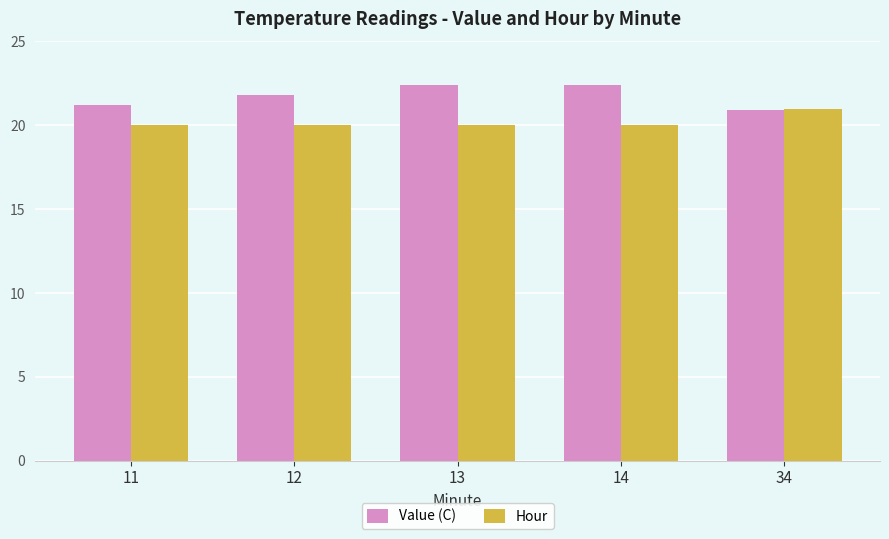

Is it true that Hour equals 21.0 at 34?

True